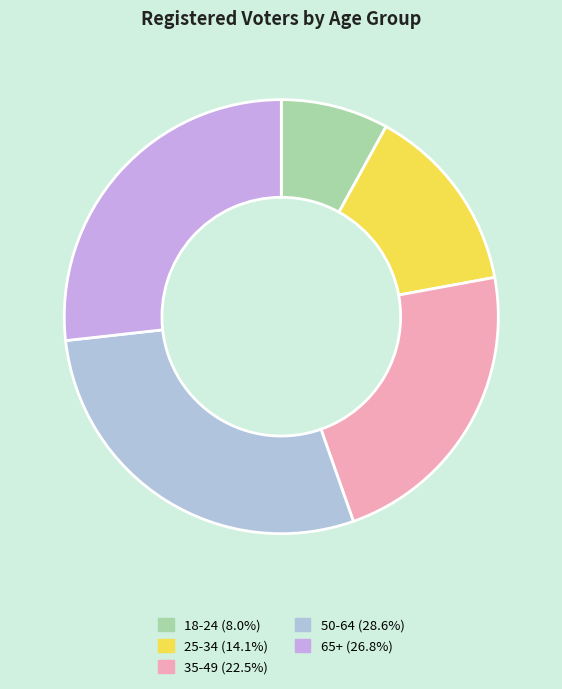

Which has a higher value, 35-49 or 18-24?

35-49